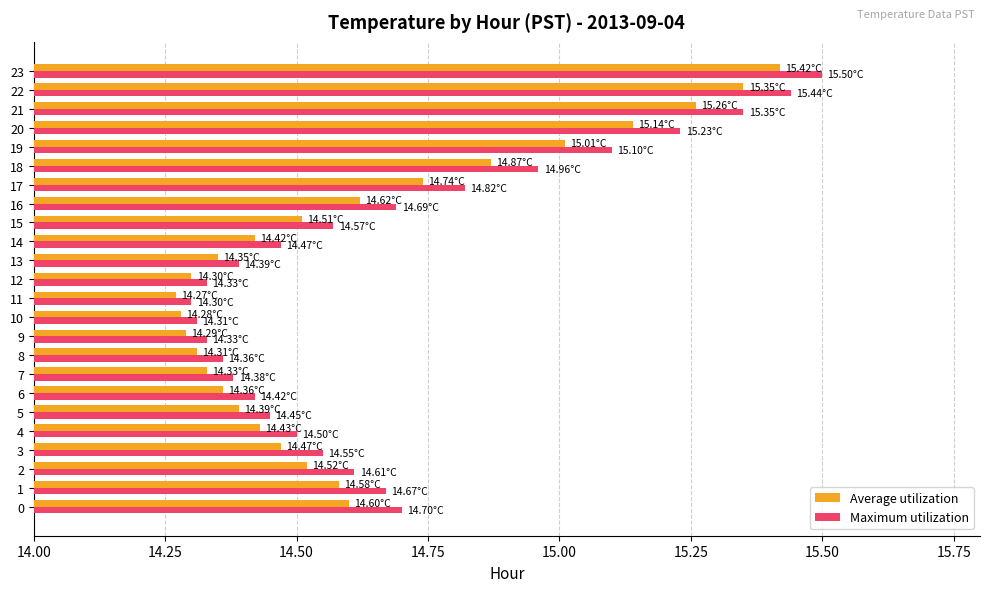

At which label does Average utilization reach its peak?

23